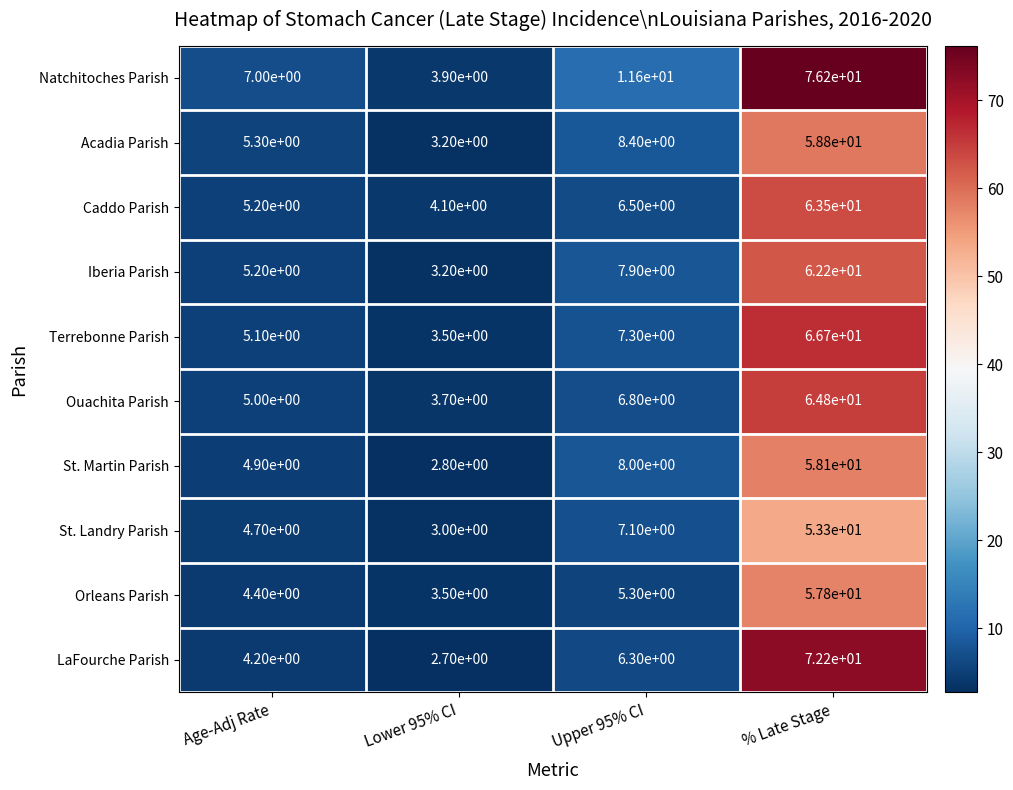

What is the total value across all series at Upper 95% CI?

75.2